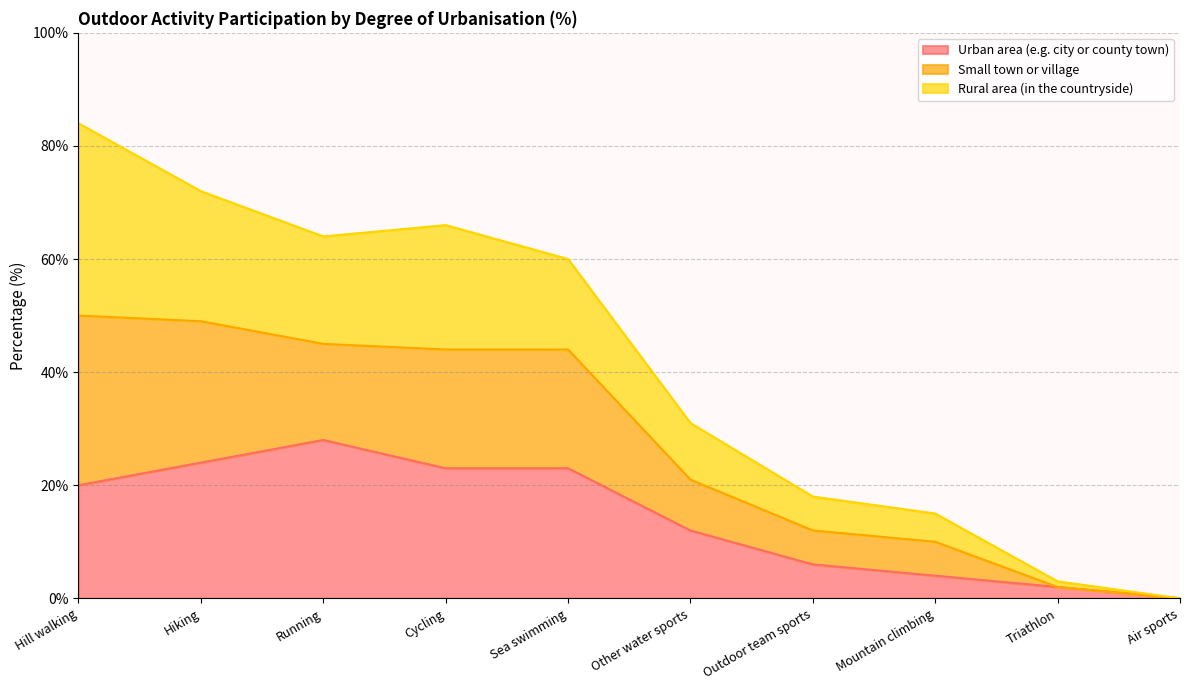

At which category is the sum across all series the highest?

Hill walking